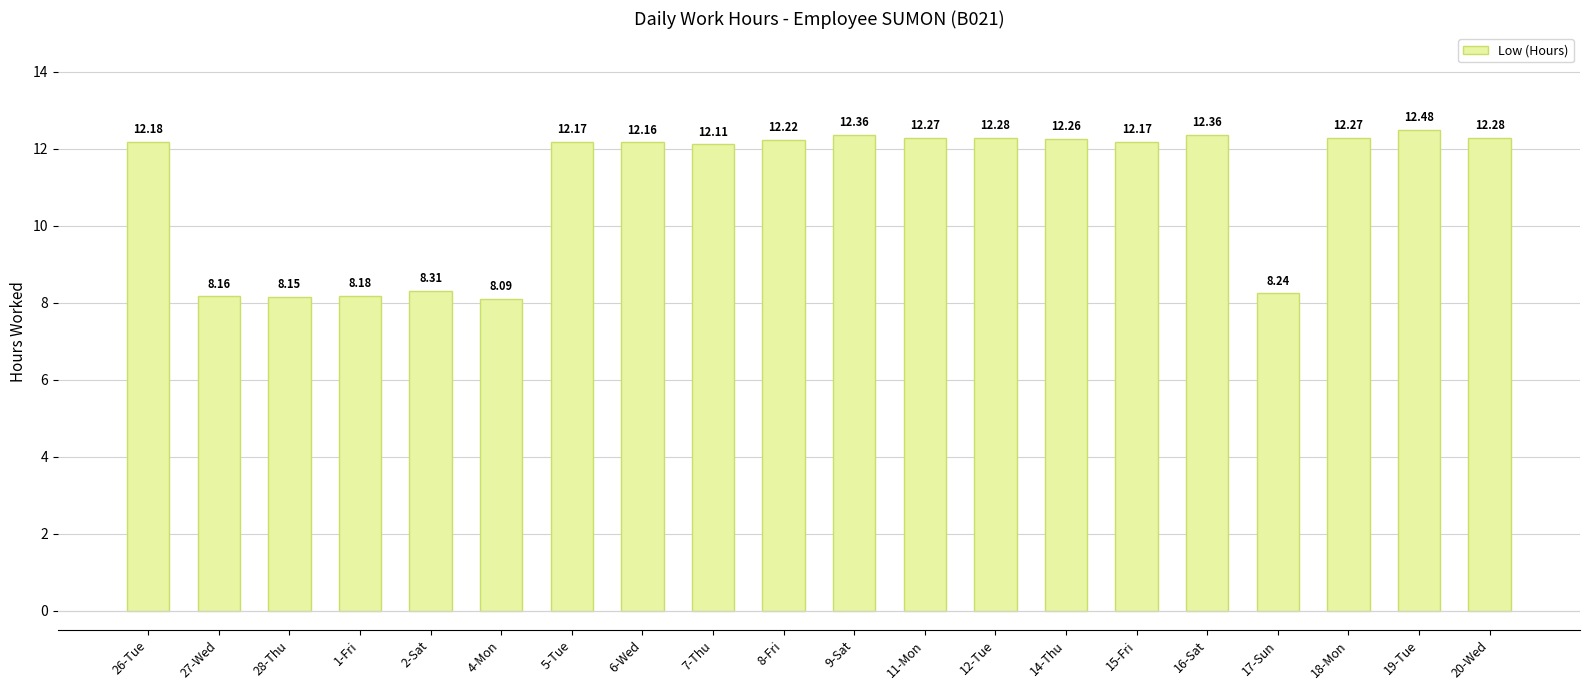

What is the difference between the maximum and minimum values?

4.4